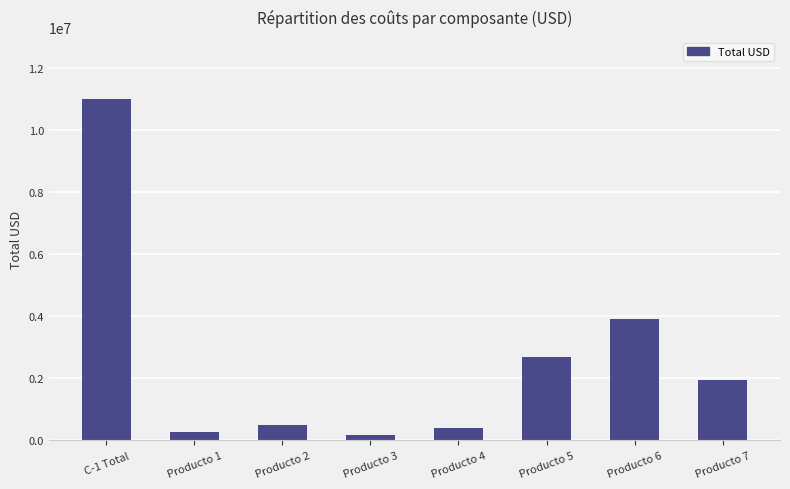

Is it true that the value at C-1 Total is 11015100?

True